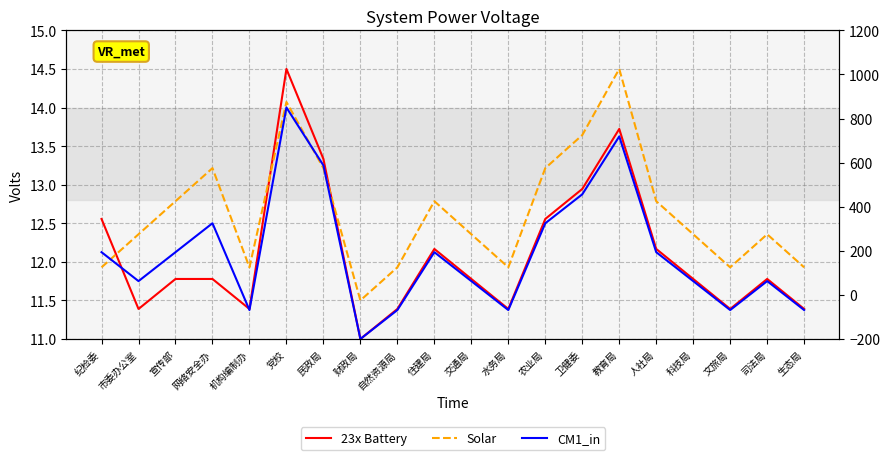

Is this an area chart (filled region under the line)?

No